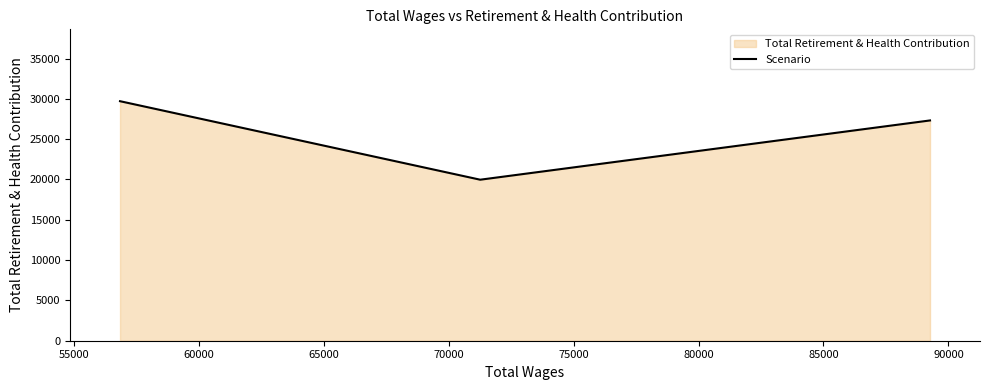

What is the smallest value displayed?

19973